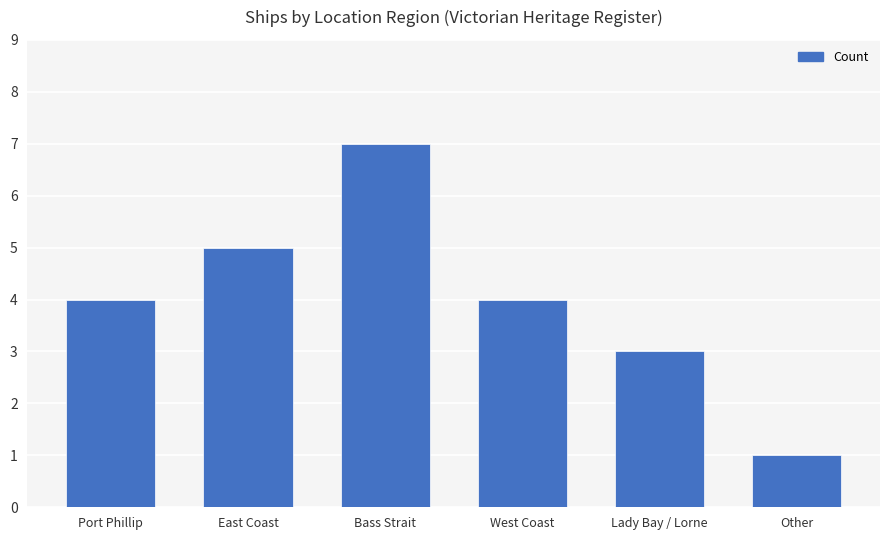

The value at Lady Bay / Lorne is 2. True or false?

False